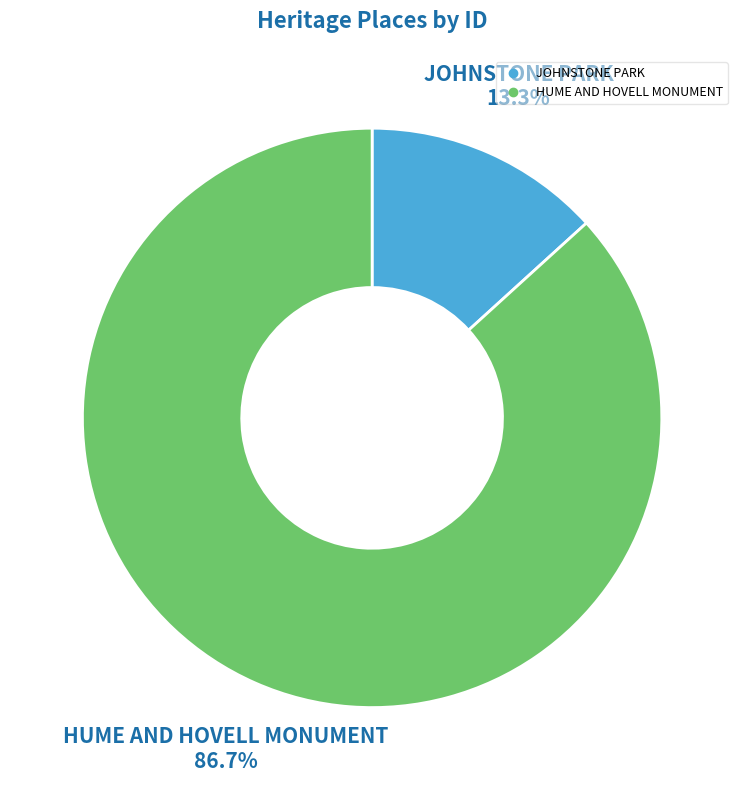

What percentage is the JOHNSTONE PARK slice, to the nearest percent?

13%